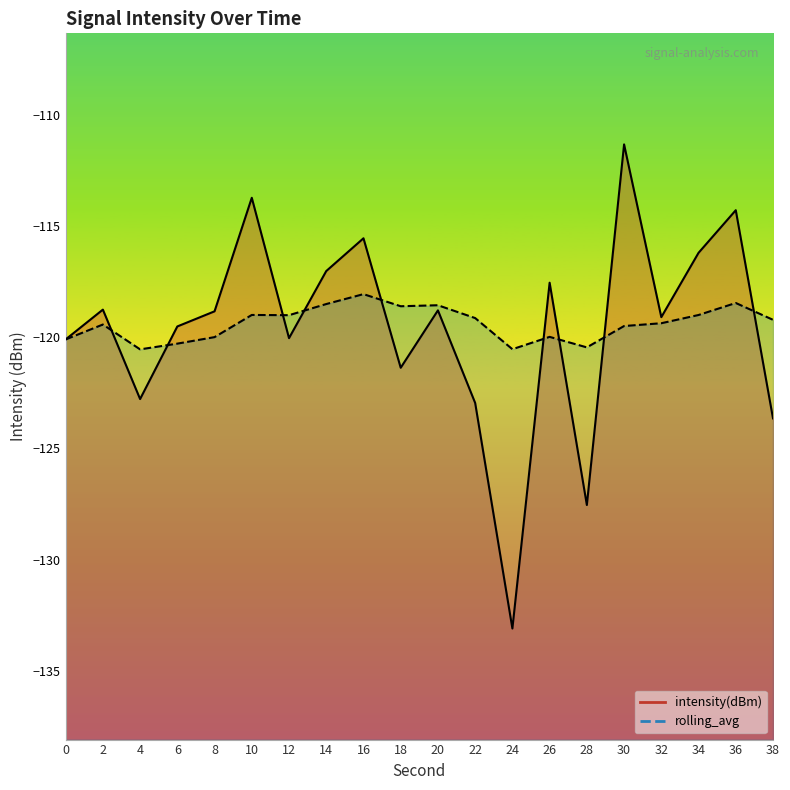

Reading left to right, what are all the values shown in this chart?

intensity(dBm): -120.1	-118.7	-122.8	-119.5	-118.8	-113.7	-120.0	-117.0	-115.5	-121.4	-118.8	-123.0	-133.1	-117.5	-127.5	-111.3	-119.1	-116.2	-114.3	-123.6
rolling_avg: -120.1	-119.4	-120.5	-120.3	-120.0	-119.0	-119.0	-118.5	-118.1	-118.6	-118.6	-119.1	-120.5	-120.0	-120.4	-119.5	-119.4	-119.0	-118.5	-119.2